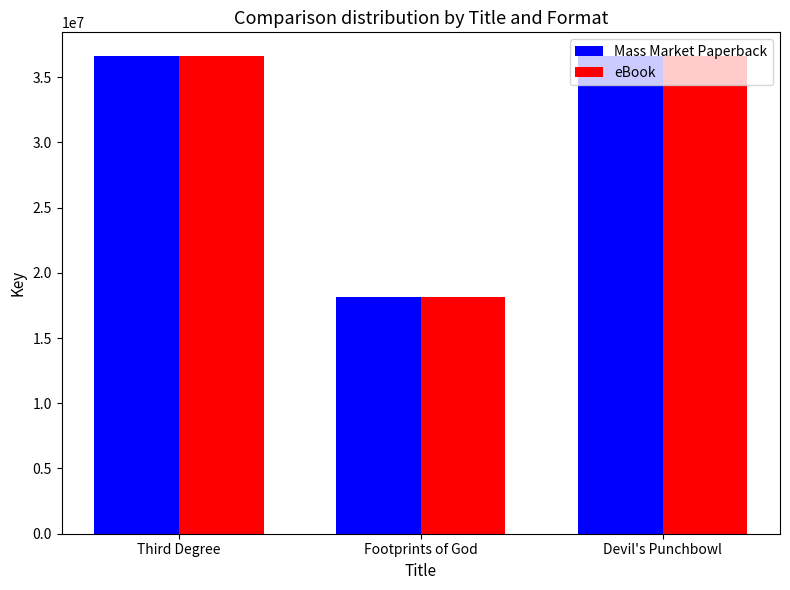

At which label does Mass Market Paperback reach its minimum?

Footprints of God